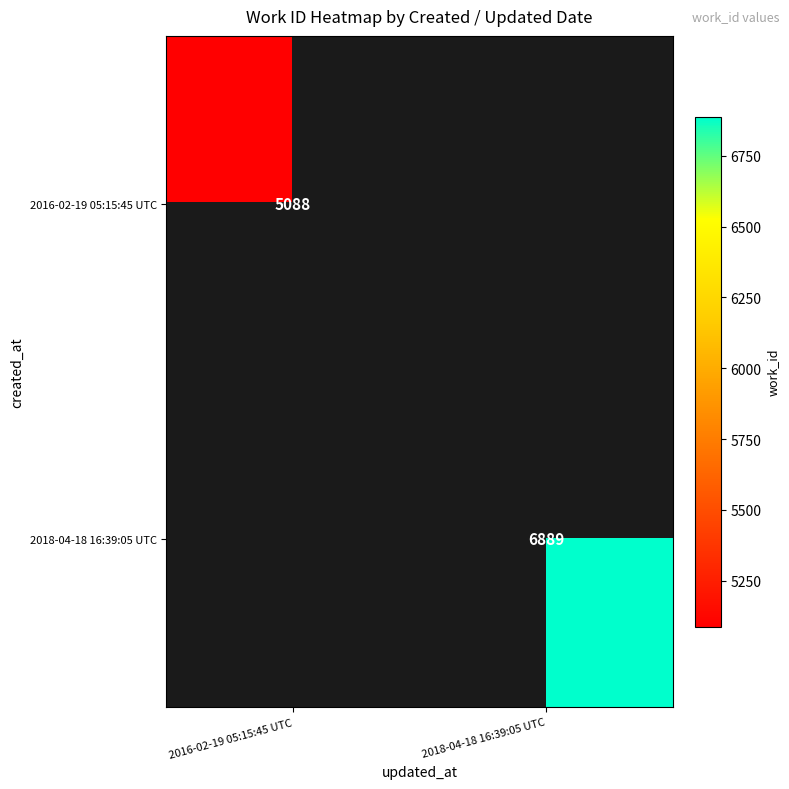

The 2018-04-18 16:39:05 UTC series shows 6889 at 2018-04-18 16:39:05 UTC. True or false?

True